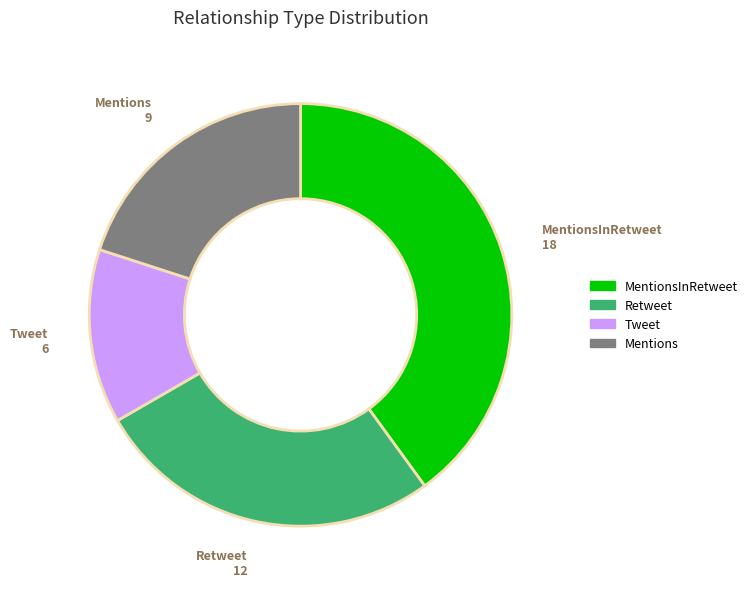

Between Mentions and MentionsInRetweet, which is larger?

MentionsInRetweet